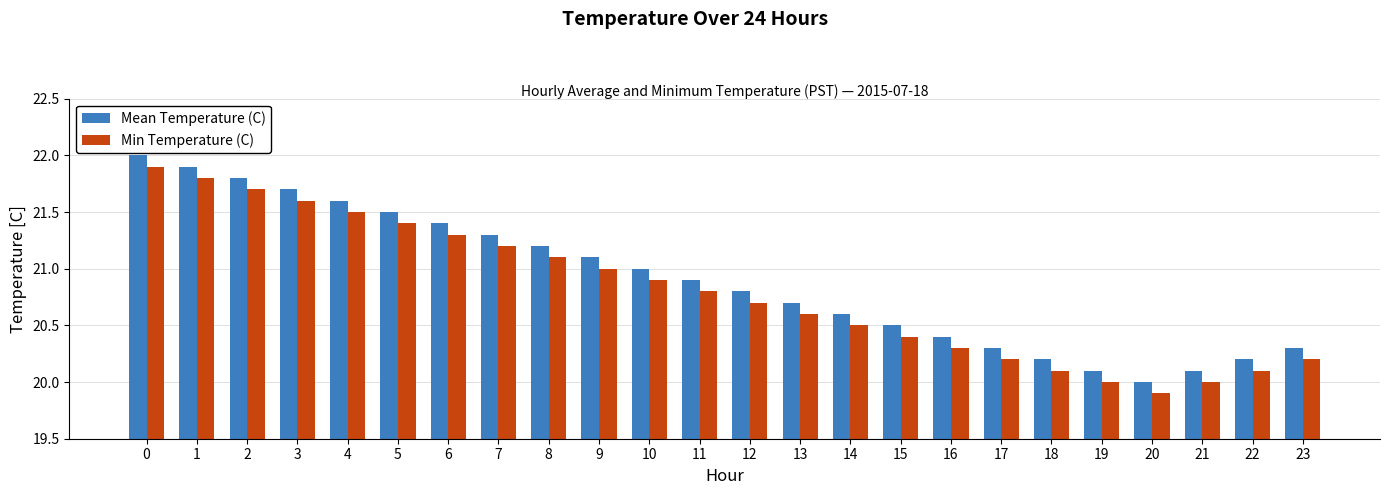

Is the value of Mean Temperature (C) at 13 greater than the value of Min Temperature (C) at 1?

No